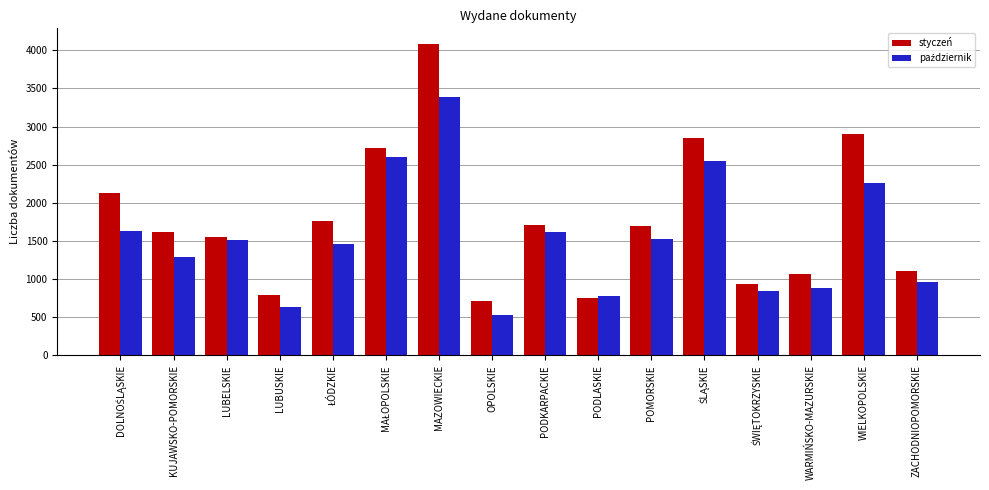

At which category is the sum across all series the highest?

MAZOWIECKIE